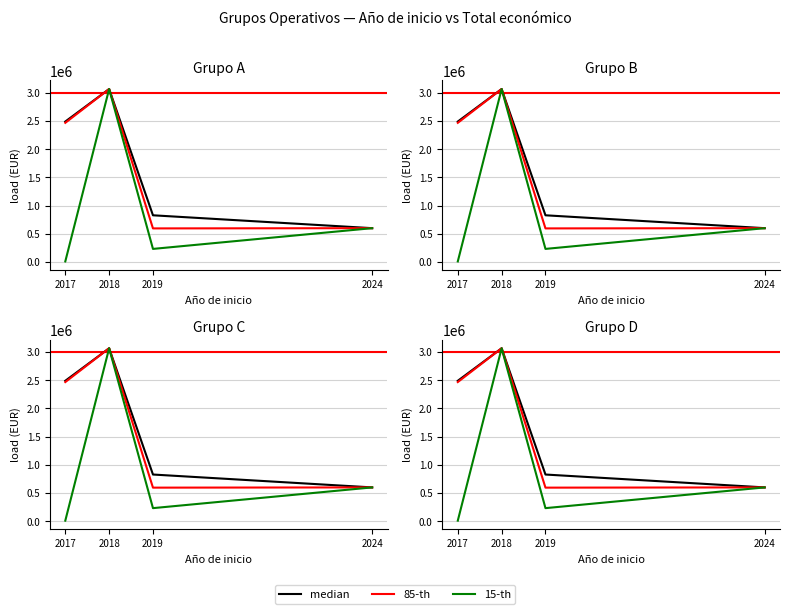

How many data points does each series have?

4